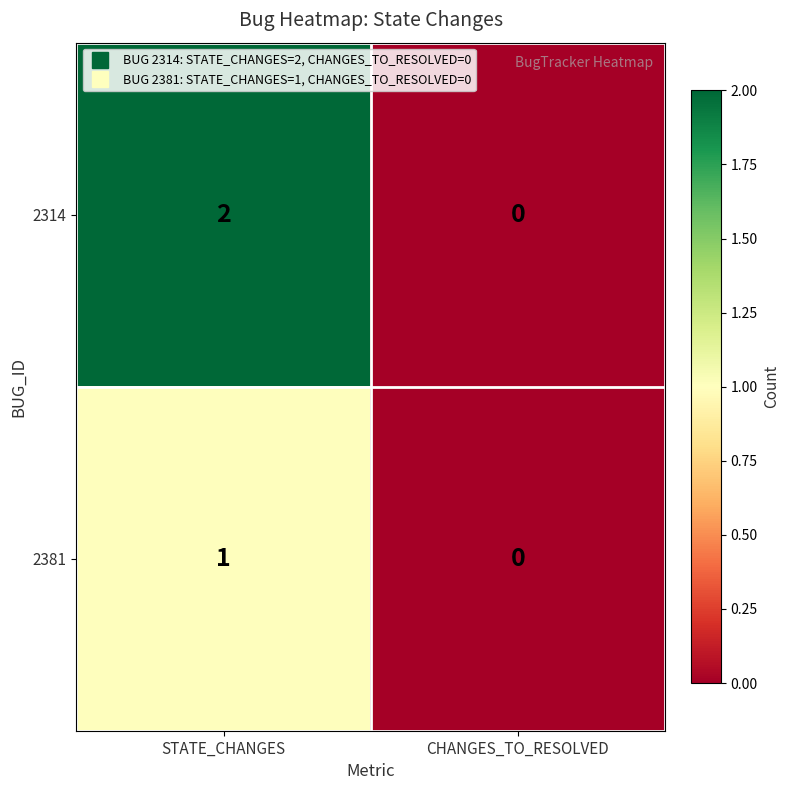

Which category has the lowest value across all series?

CHANGES_TO_RESOLVED